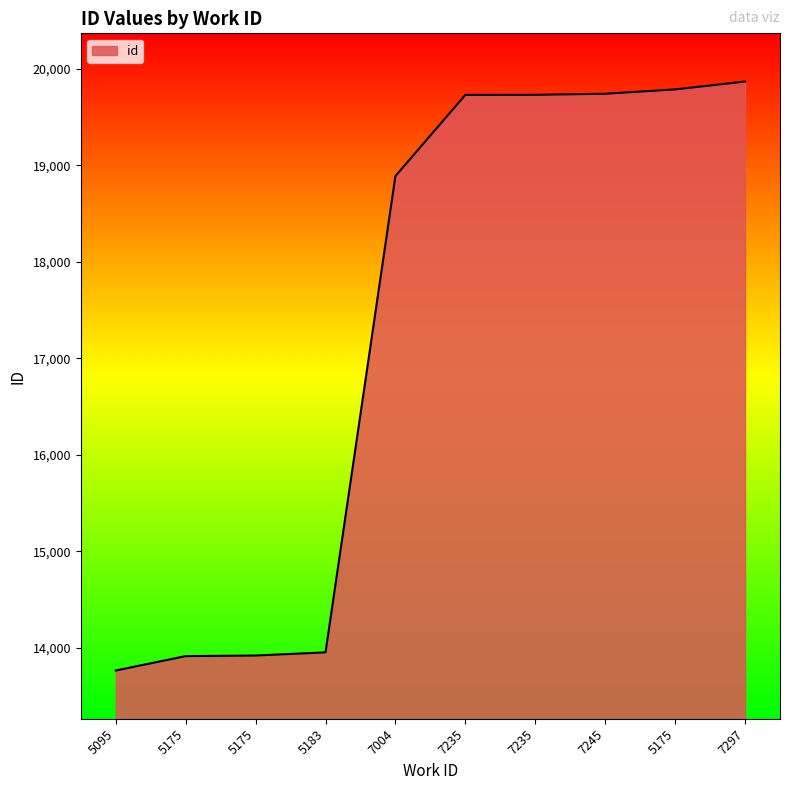

Is it true that the value at 7004 is 18890?

True